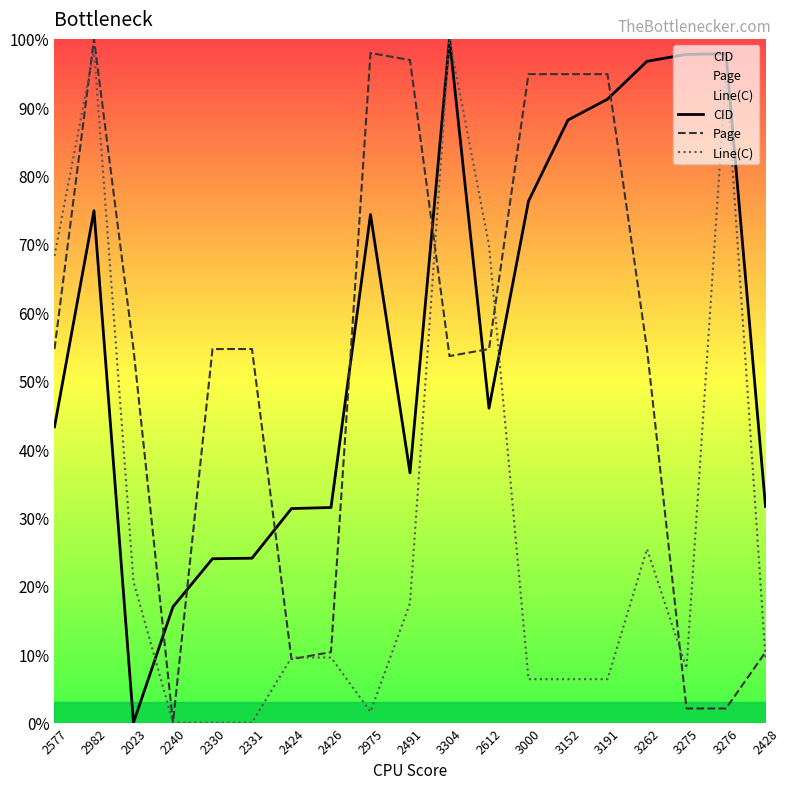

Between which two adjacent categories do Line(C) and CID first intersect?

2023 and 2240